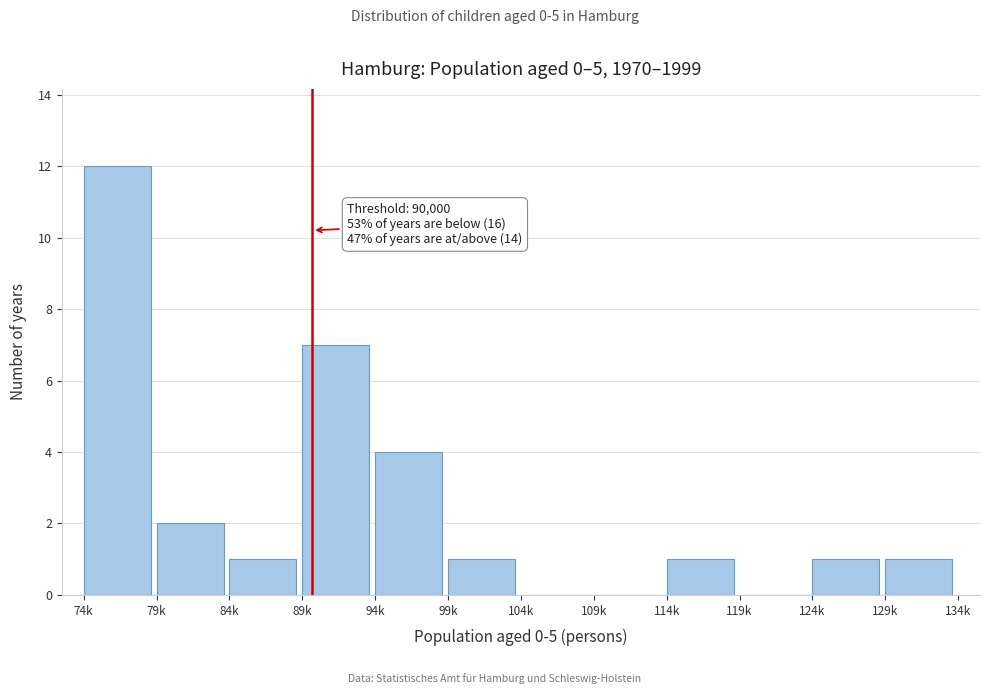

At which category does the chart reach its peak across all series?

74k